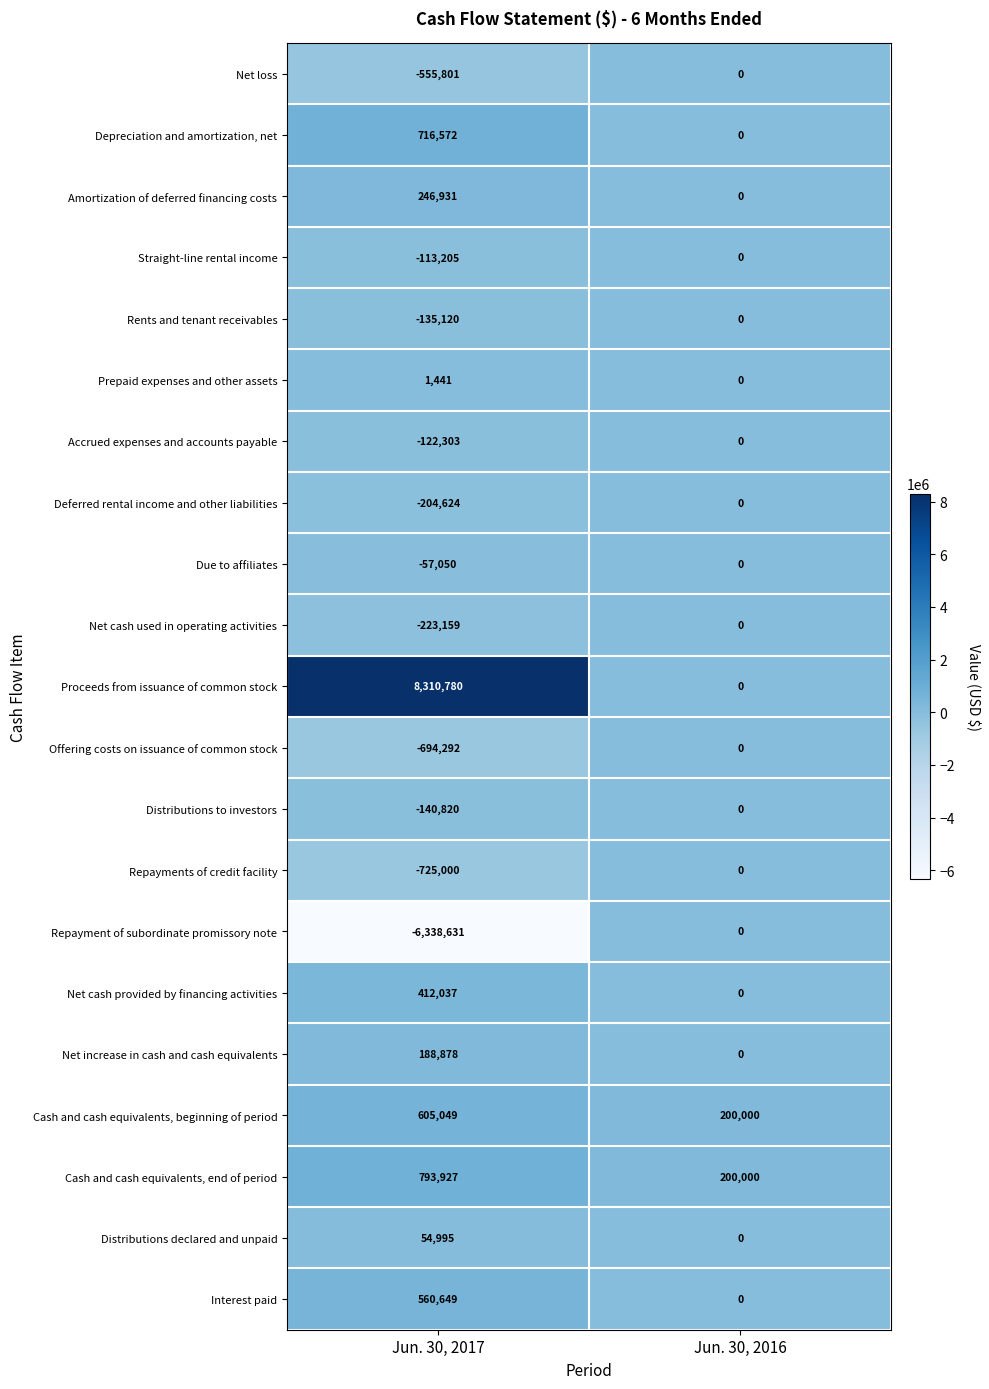

What is the sum of the Proceeds from issuance of common stock values at Jun. 30, 2017 and Jun. 30, 2016?

8310780